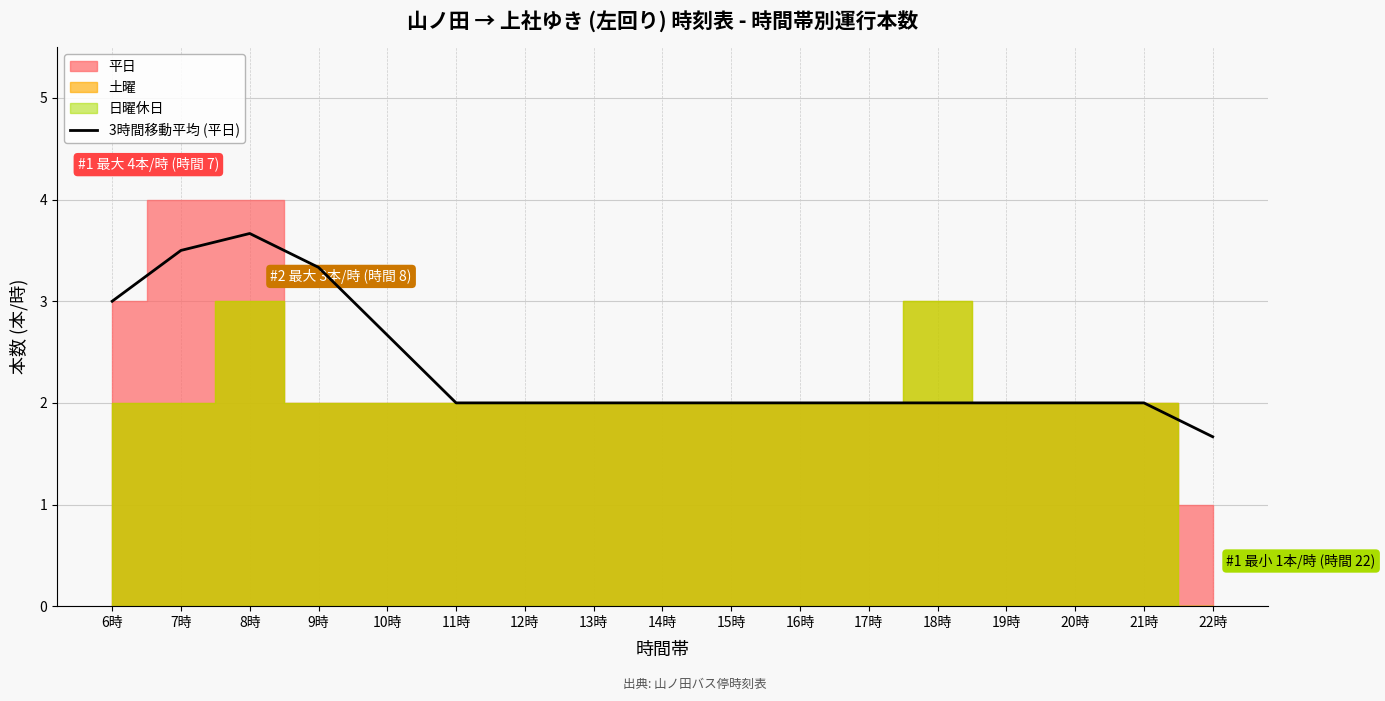

Reading left to right, what are all the values shown in this chart?

3.0	3.5	3.7	3.3	2.7	2.0	2.0	2.0	2.0	2.0	2.0	2.0	2.0	2.0	2.0	2.0	1.7